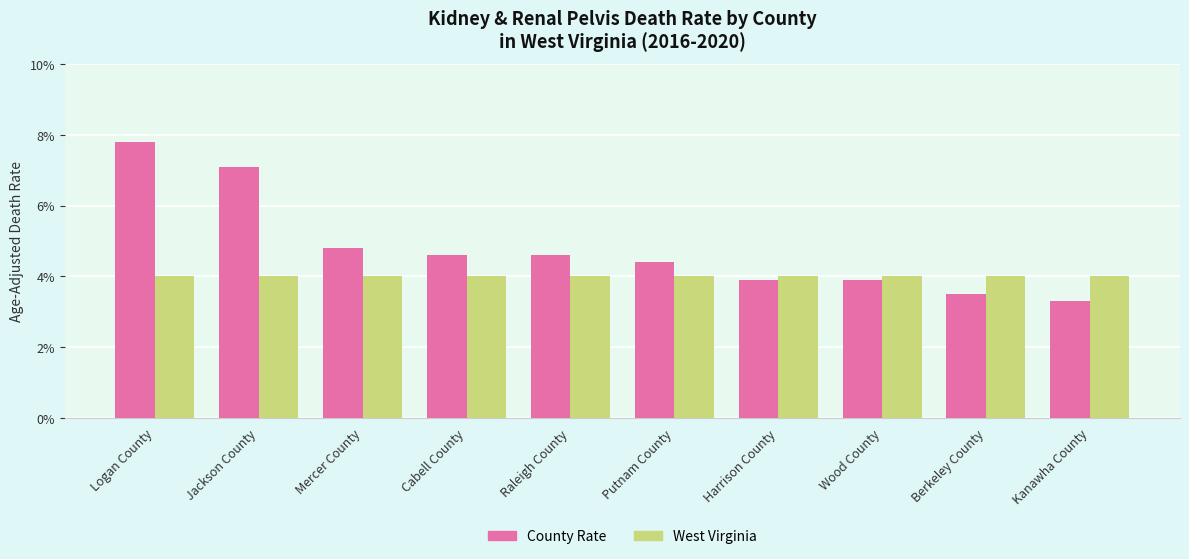

Which series changed the most between Logan County and Raleigh County?

County Rate